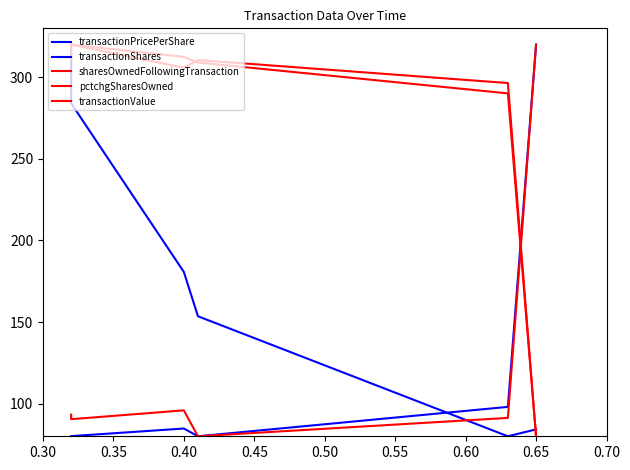

What is the average value of the pctchgSharesOwned series?

270.6